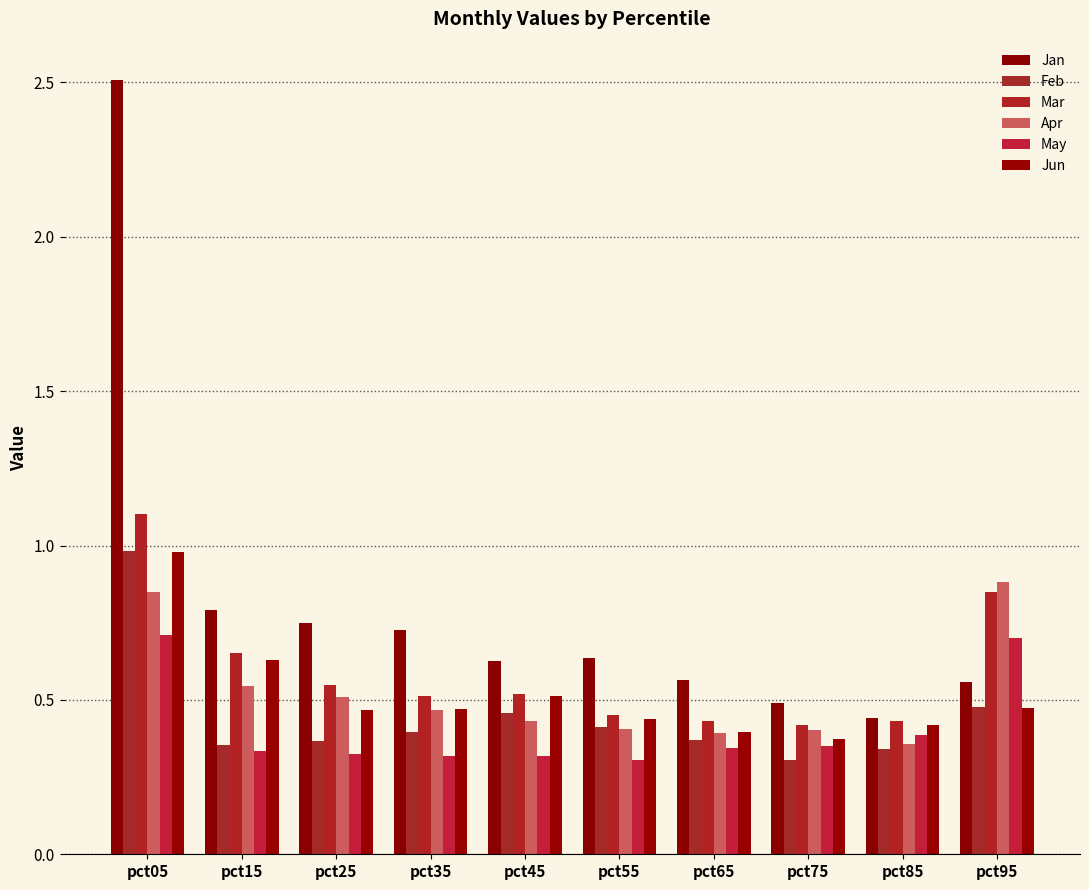

Which series has the largest total across all categories?

Jan